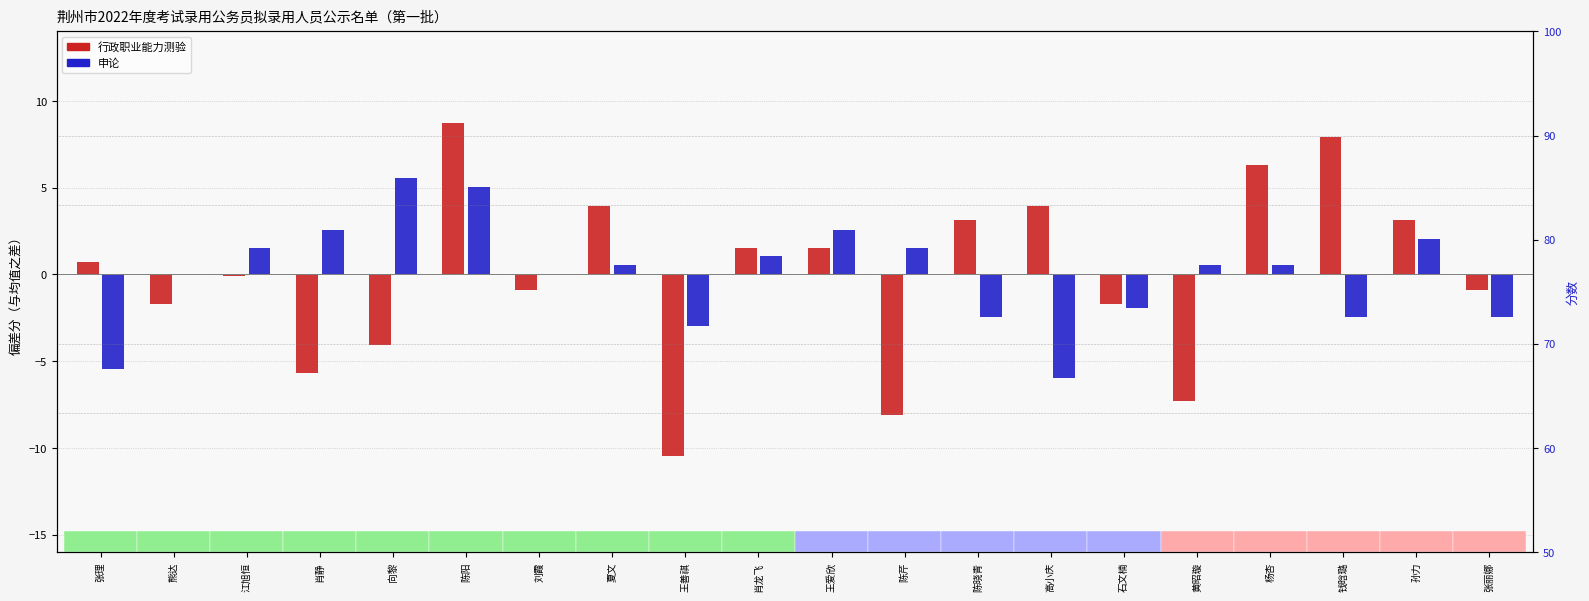

Reading left to right, extract all data points from this chart.

行政职业能力测验: 0.7	-1.7	-0.1	-5.7	-4.1	8.7	-0.9	3.9	-10.5	1.5	1.5	-8.1	3.1	3.9	-1.7	-7.3	6.3	7.9	3.1	-0.9
申论: -5.5	0.0	1.5	2.5	5.5	5.0	0.0	0.5	-3.0	1.0	2.5	1.5	-2.5	-6.0	-2.0	0.5	0.5	-2.5	2.0	-2.5